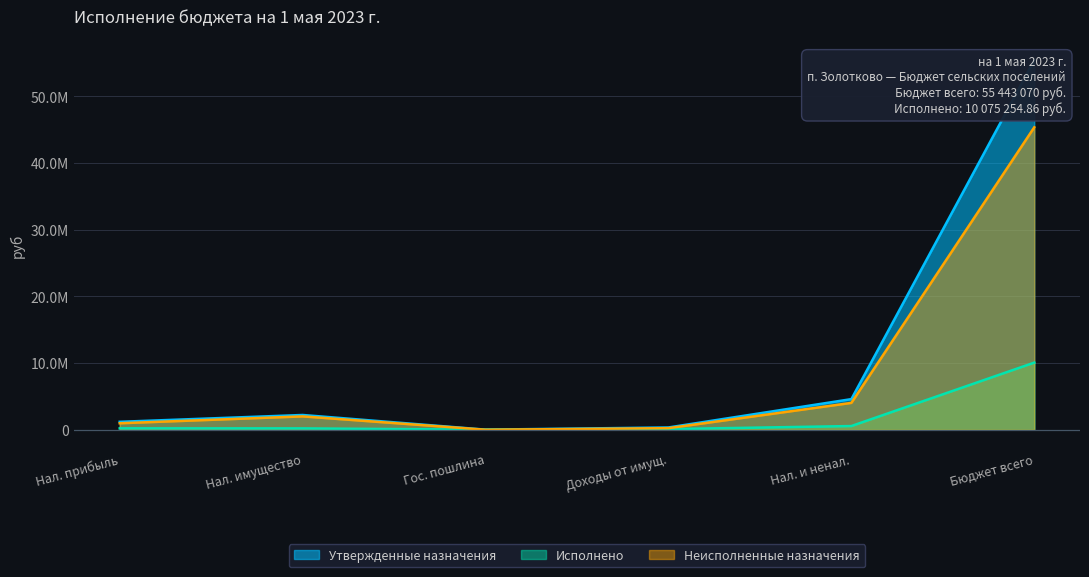

In Утвержденные назначения, how many points are lower than both neighbors (excluding endpoints)?

1